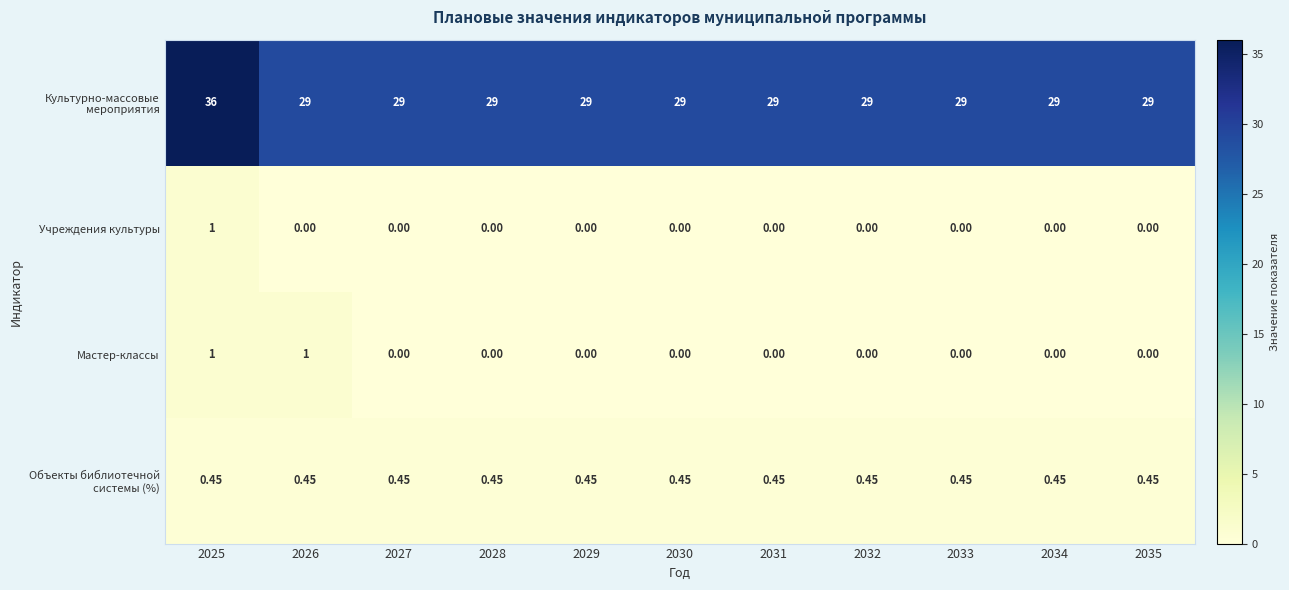

Is the value of Объекты библиотечной системы (%) at 2027 greater than the value of Культурно-массовые мероприятия at 2033?

No